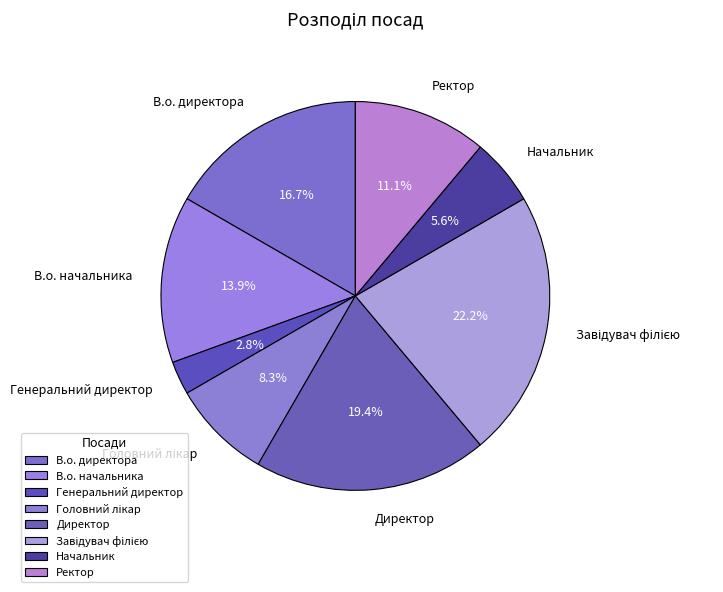

How many segments does this pie chart have?

8